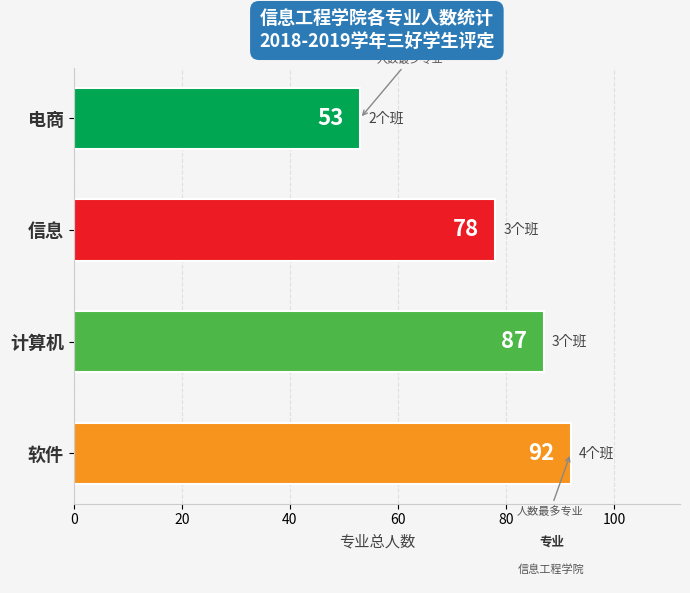

What is the average value?

78